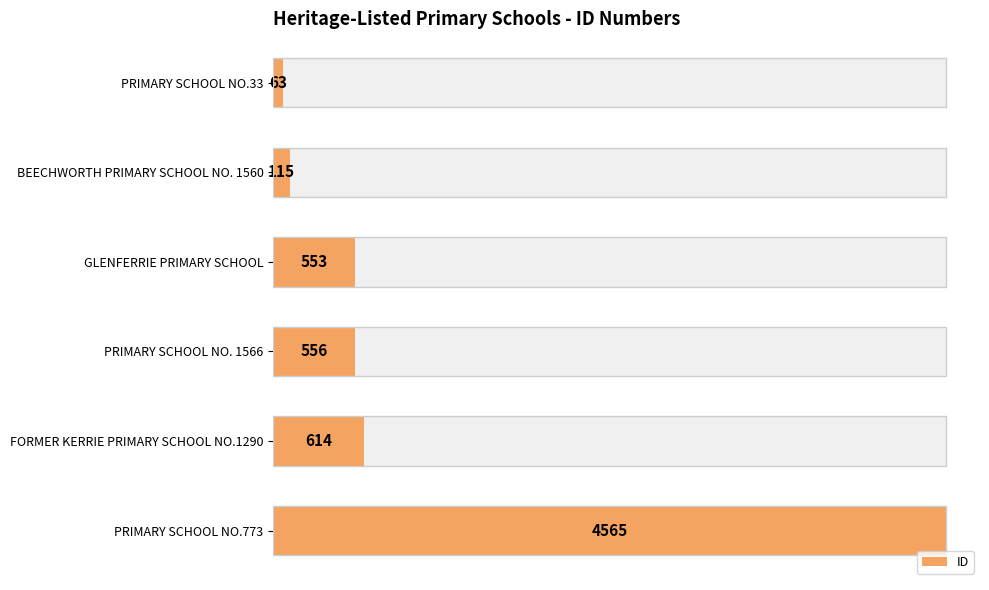

What is the value of the 4th bar from the left?

556